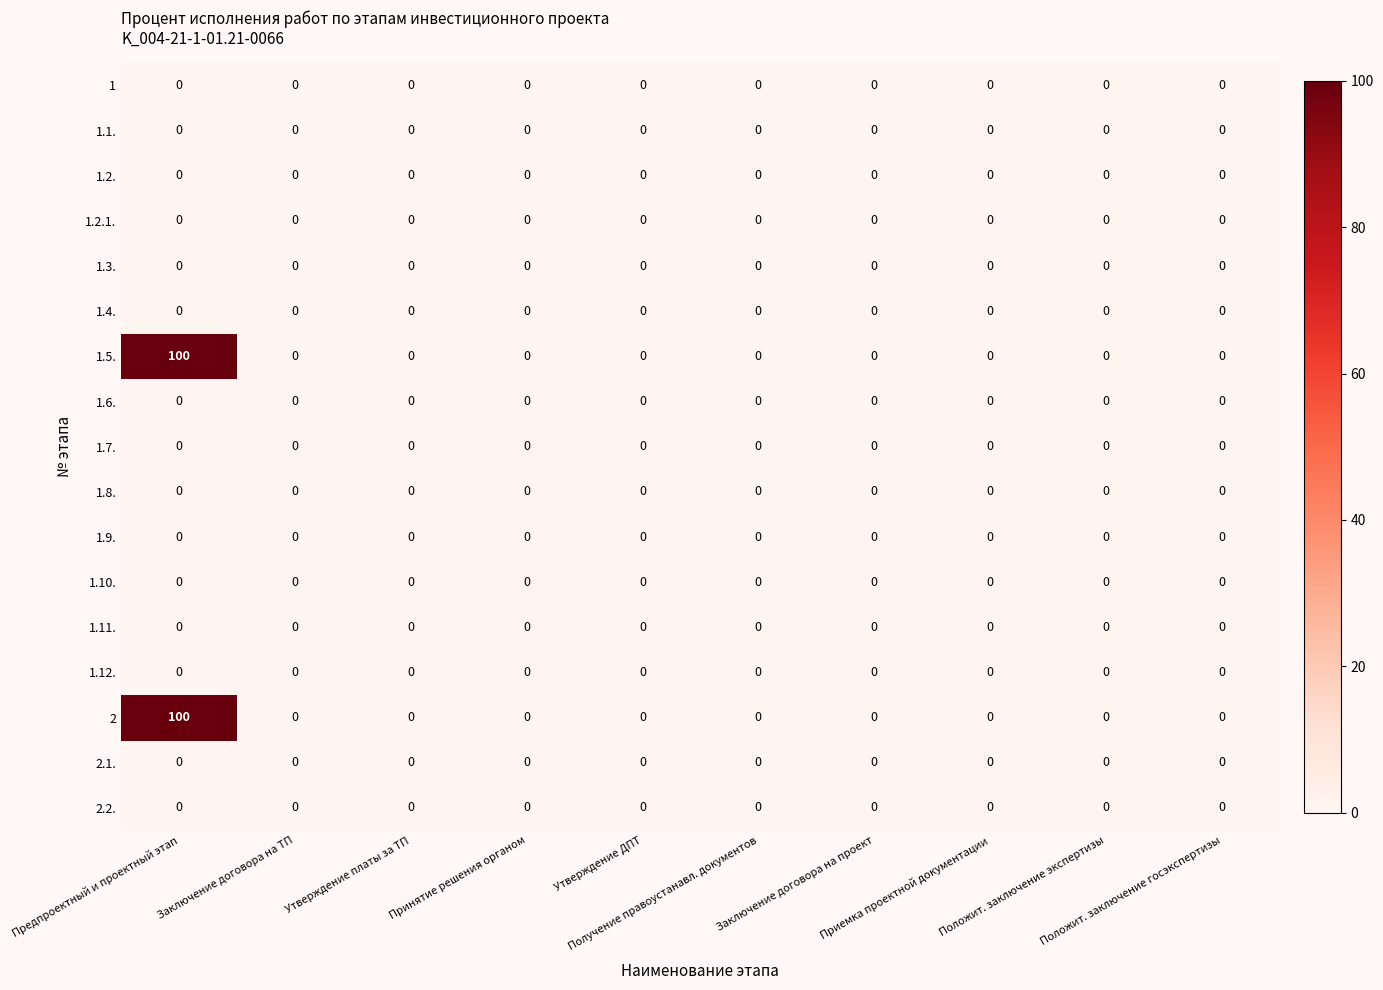

What is the maximum value shown in the chart?

100